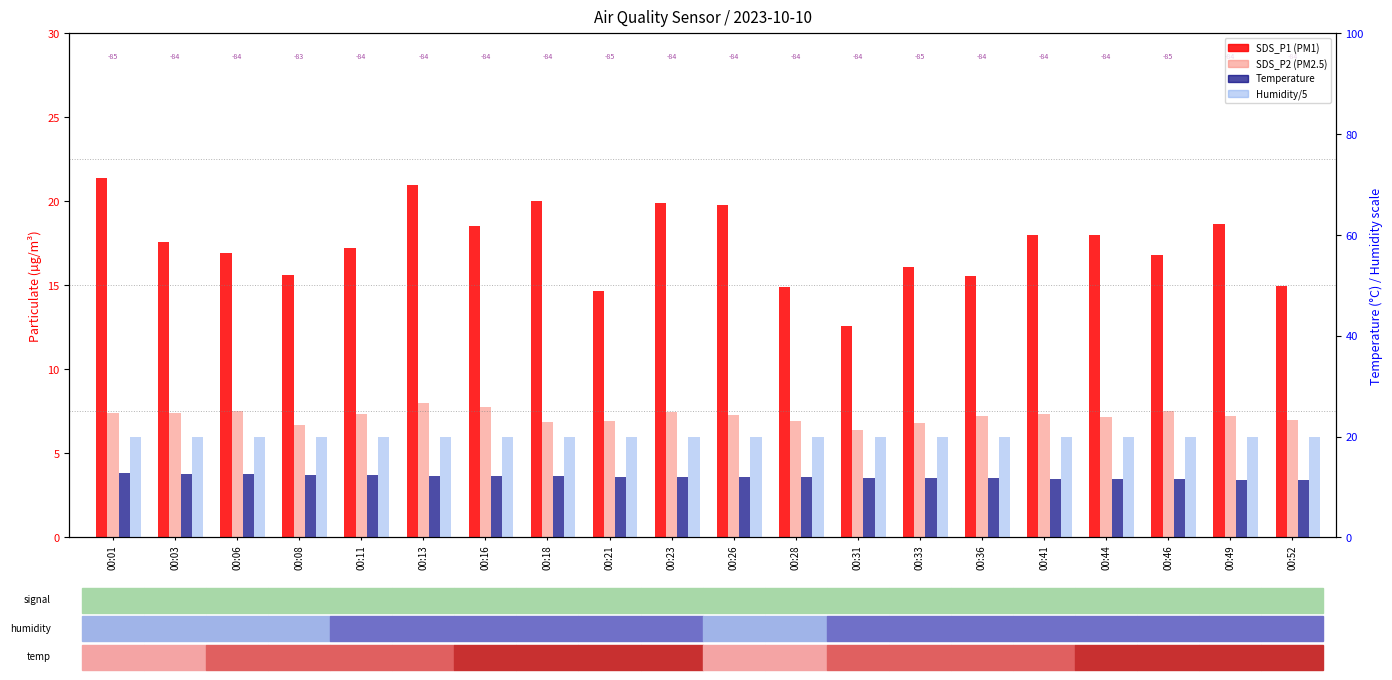

What is the sum of the Humidity/5 values at 00:01 and 00:31?

40.0